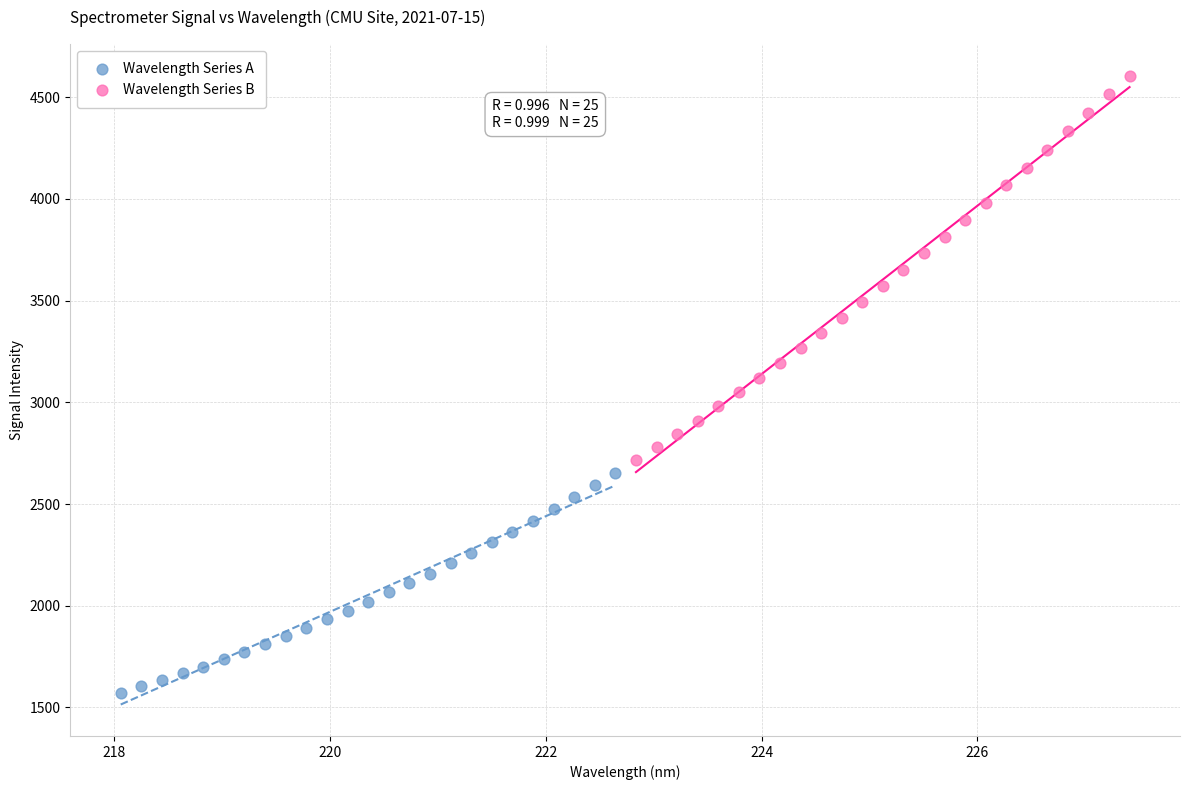

Which series has the largest Y range (max minus min)?

Wavelength Series B